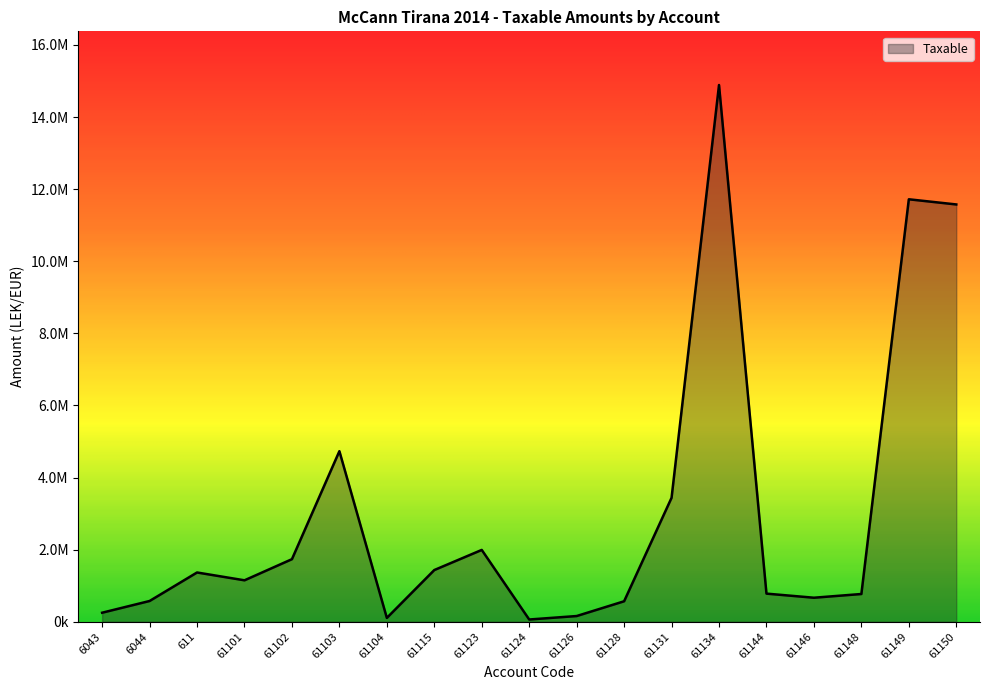

Reading left to right, what are all the values shown in this chart?

250227.1	575296.9	1366068.5	1149043.7	1735151.5	4731146.9	105900.0	1433753.2	1991862.2	61813.2	157990.0	567460.5	3437988.5	14887859.8	779642.1	666085.5	769080.9	11717876.6	11574631.1